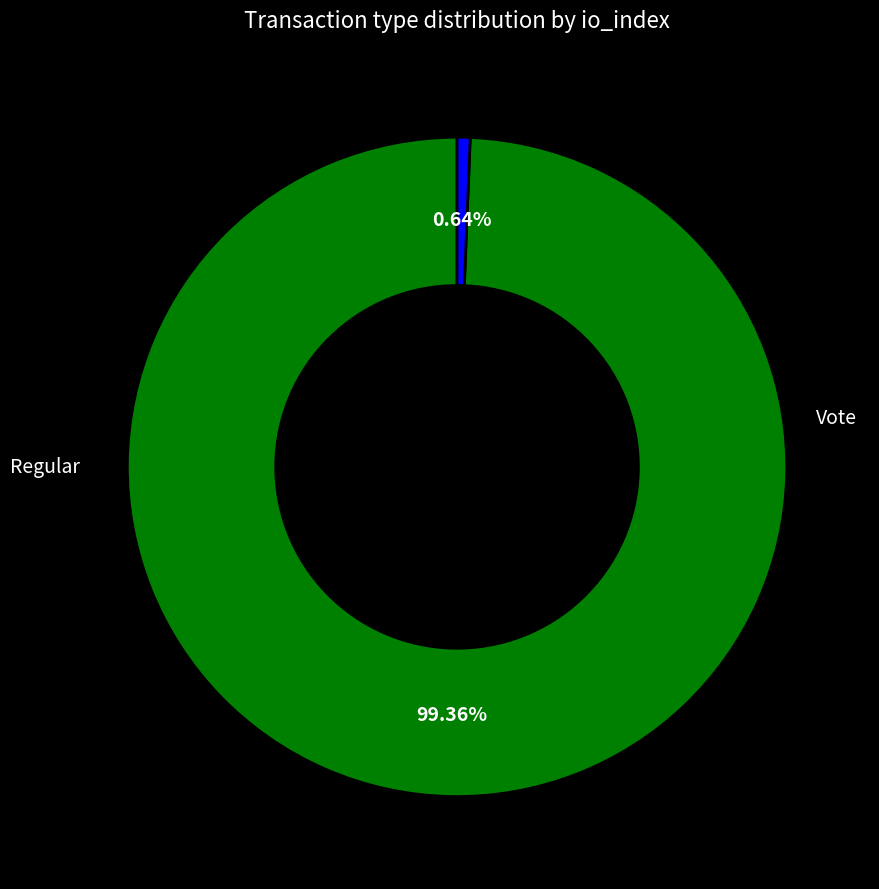

Is there any slice that represents more than half of the pie?

Yes